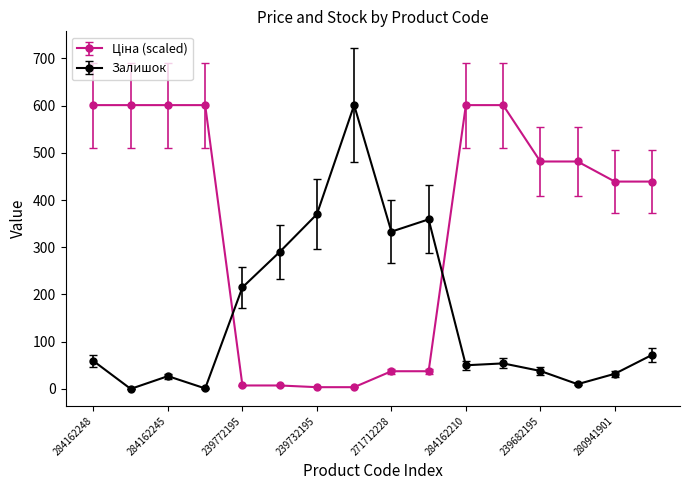

What is the greatest value displayed?

601.0